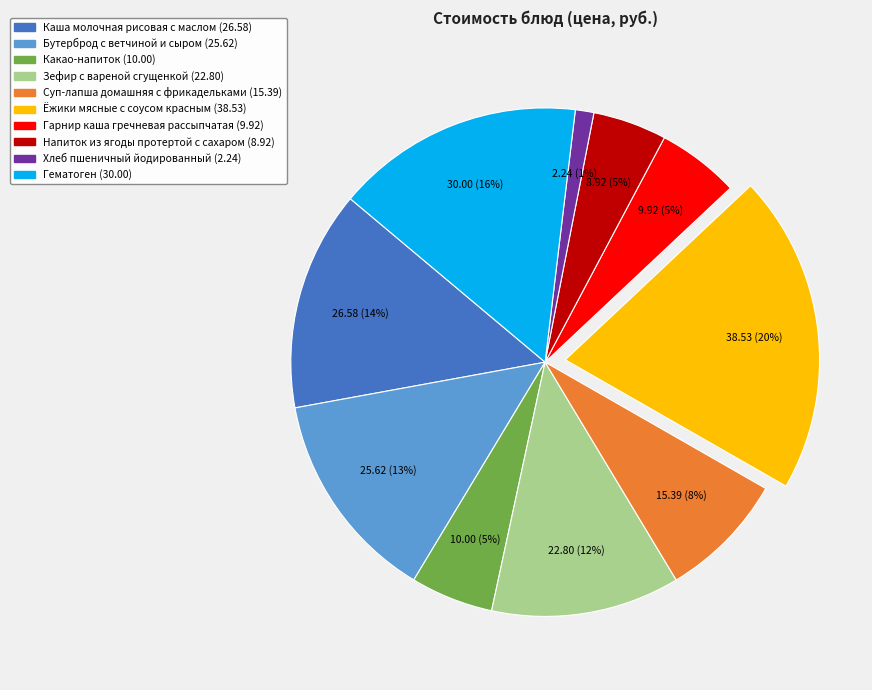

True or false: Суп-лапша домашняя с фрикадельками accounts for 8% of the total.

True